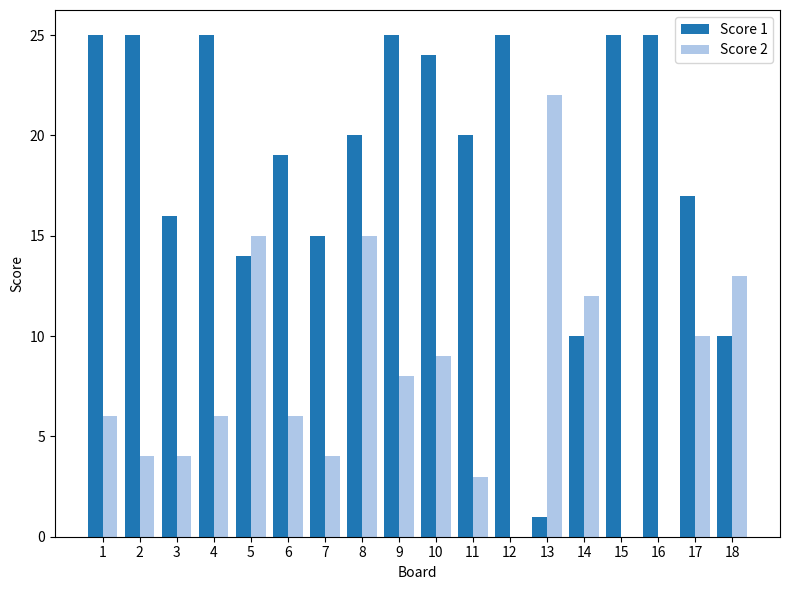

True or false: Score 2 has a value of -14 at 16.

False